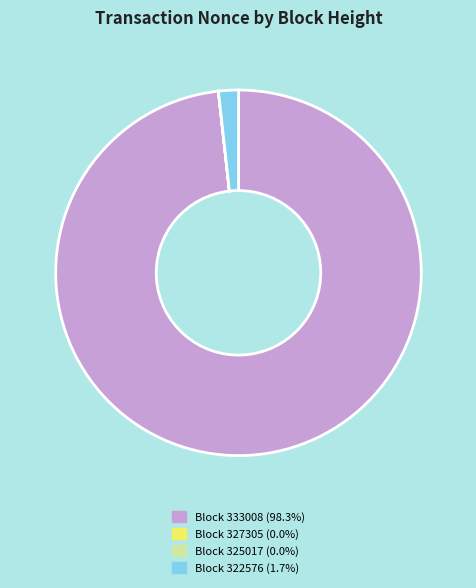

Does Block 322576 (1.7%) account for over 50% of the chart?

No